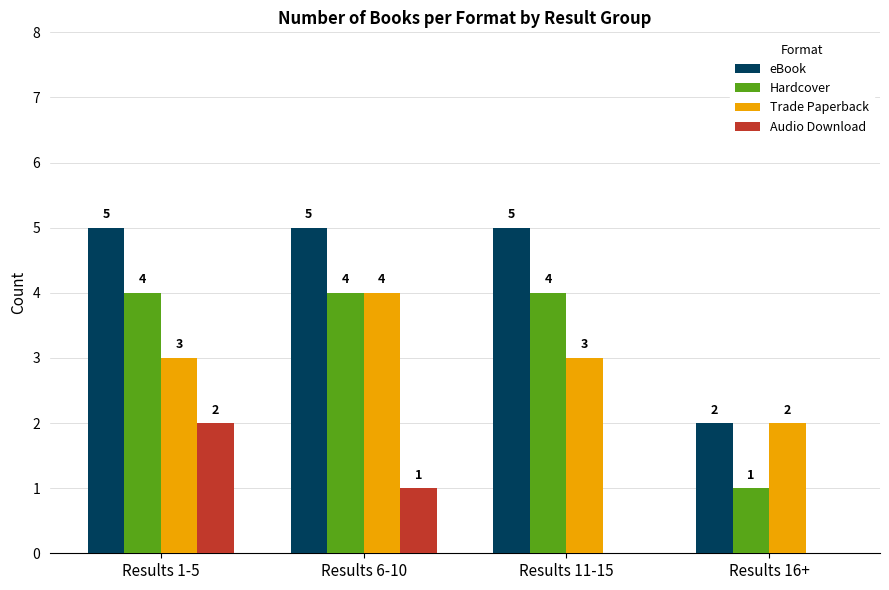

What is the total value across all series at Results 1-5?

14